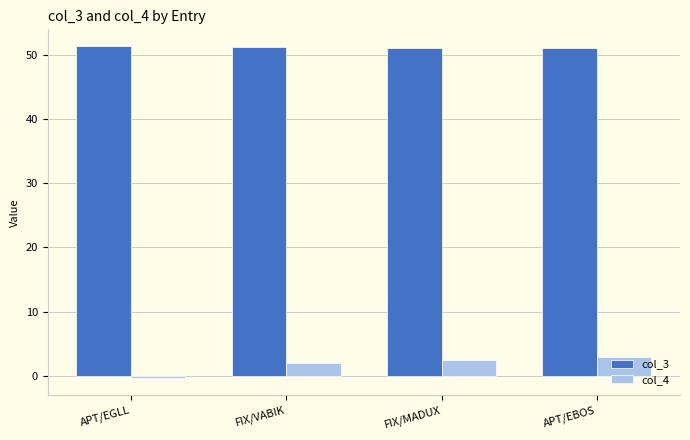

How many series are shown in this chart?

2